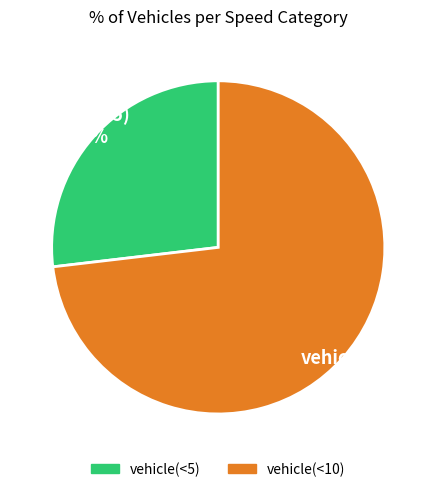

What is the largest slice in the pie chart?

vehicle(<10)